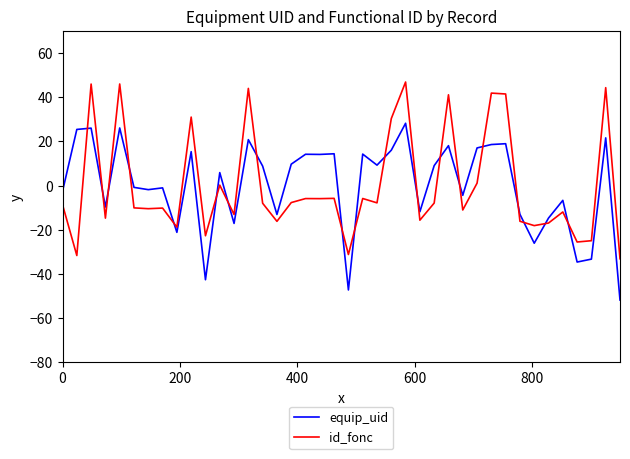

How many values in equip_uid are above zero?

21